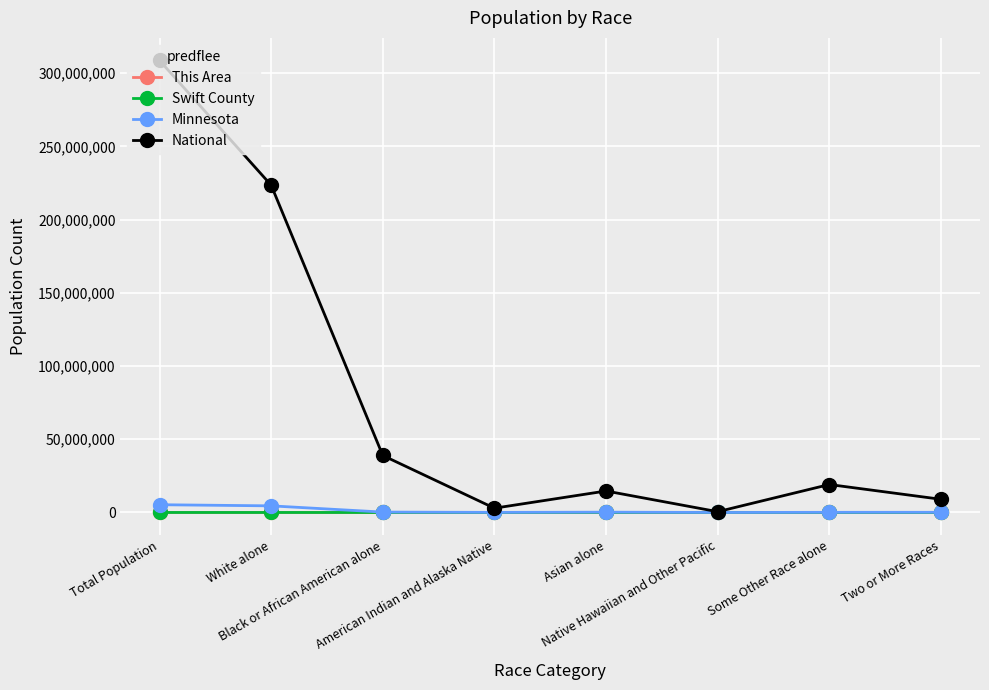

Which series has the largest range (max minus min)?

National